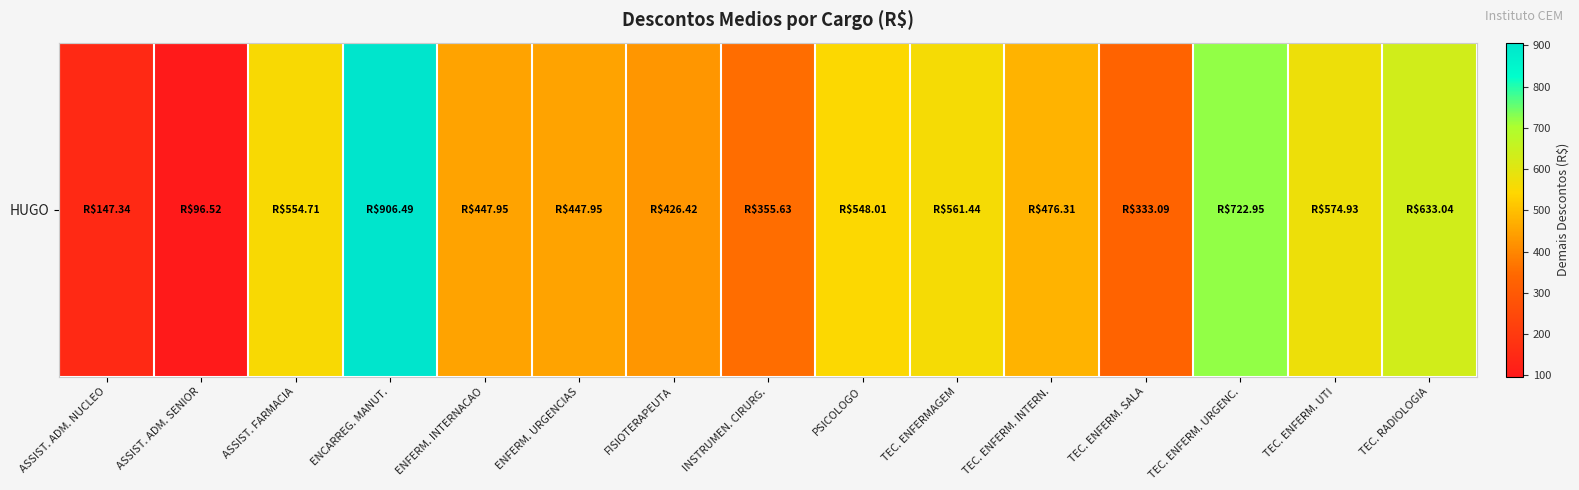

Reading left to right, list all the values displayed in this chart.

ASSIST. ADM. NUCLEO=147.3	ASSIST. ADM. SENIOR=96.5	ASSIST. FARMACIA=554.7	ENCARREG. MANUT.=906.5	ENFERM. INTERNACAO=447.9	ENFERM. URGENCIAS=447.9	FISIOTERAPEUTA=426.4	INSTRUMEN. CIRURG.=355.6	PSICOLOGO=548.0	TEC. ENFERMAGEM=561.4	TEC. ENFERM. INTERN.=476.3	TEC. ENFERM. SALA=333.1	TEC. ENFERM. URGENC.=723.0	TEC. ENFERM. UTI=574.9	TEC. RADIOLOGIA=633.0